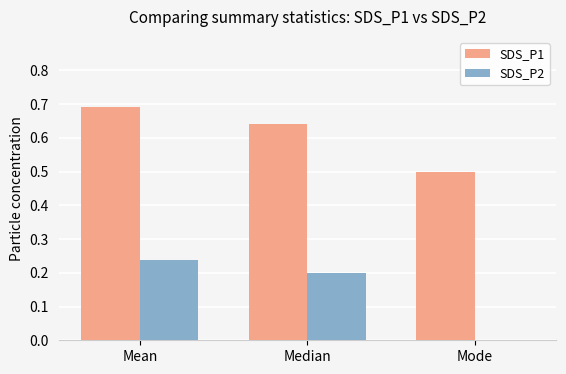

Are the bars horizontal?

No